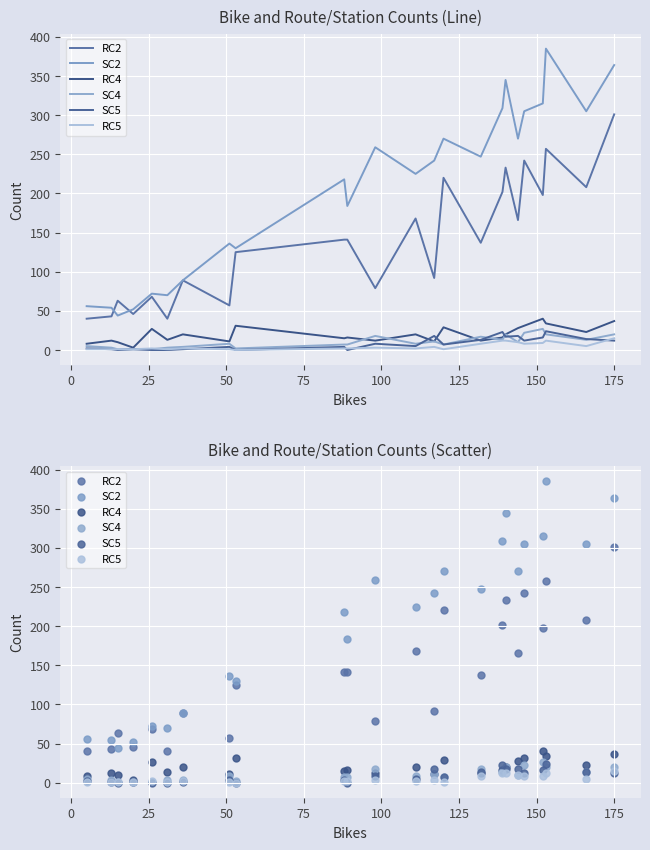

Which series reaches the maximum Y coordinate?

SC2